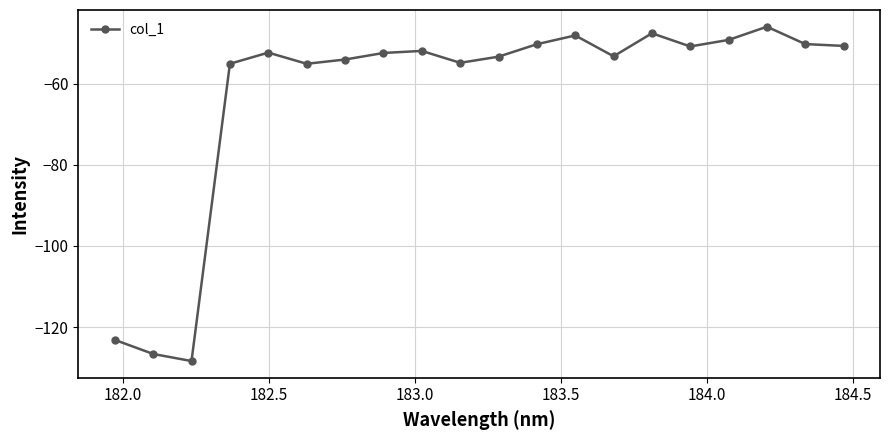

What is the average value?

-62.7